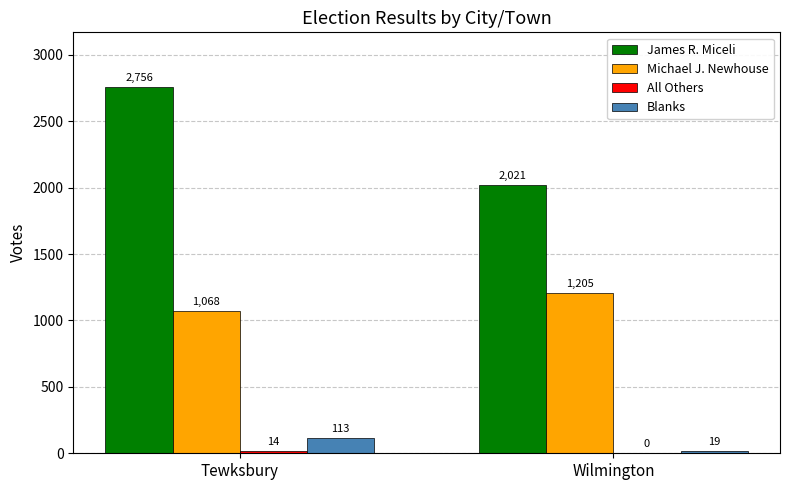

What is the sum of the James R. Miceli values at Tewksbury and Wilmington?

4777